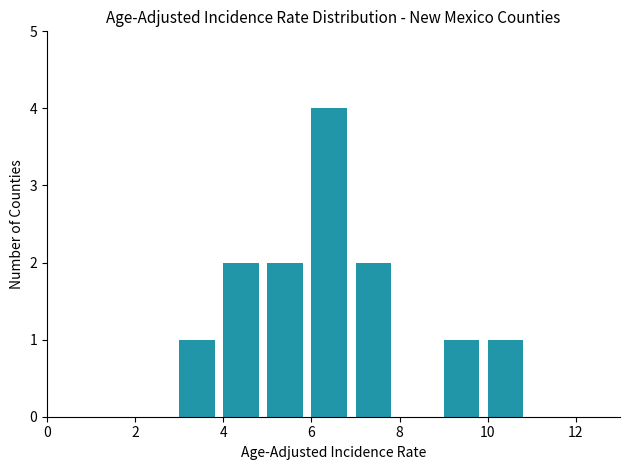

How tall is the bar that spans 3 to 4 on the x-axis? The values are not printed on the chart, so give them approximately, as read against the axis.

1